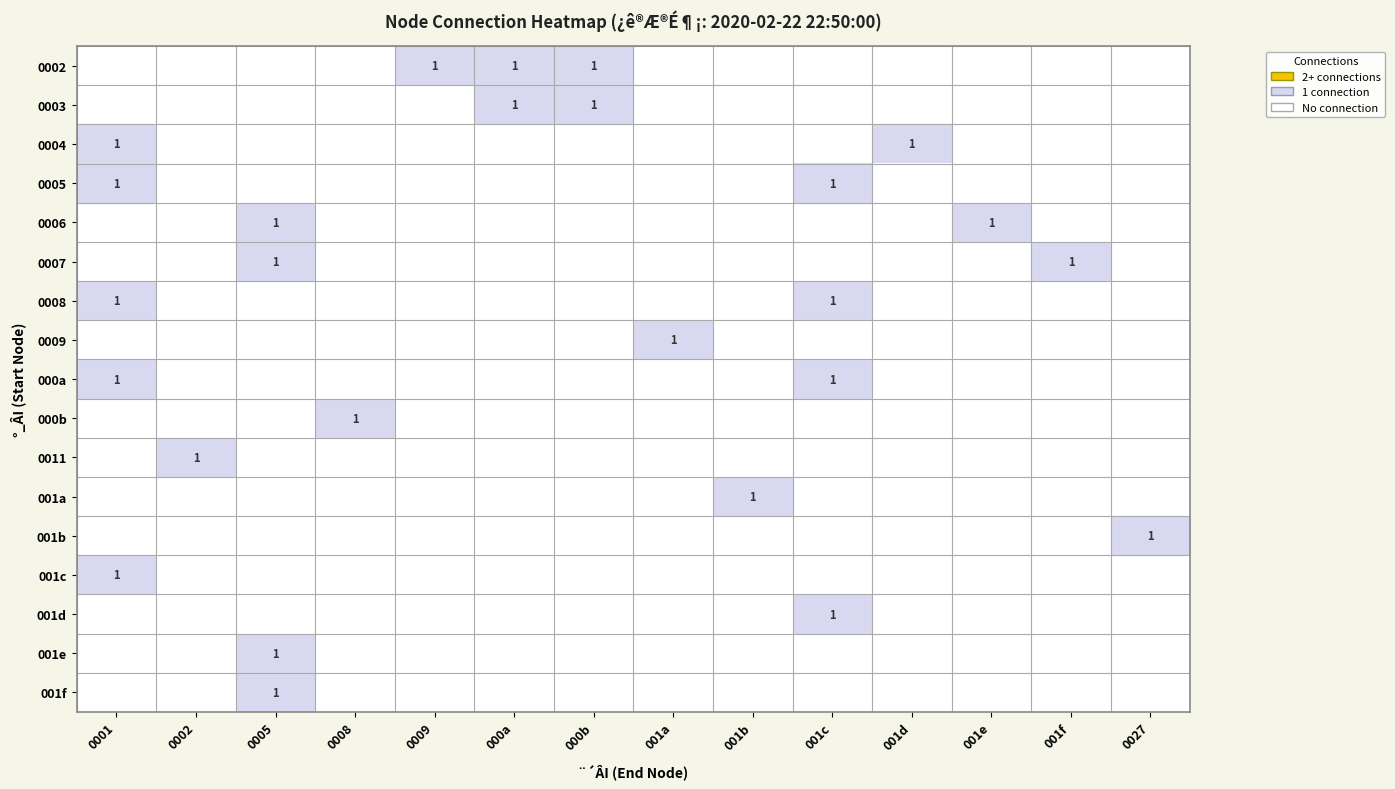

How many data points does each series have?

14